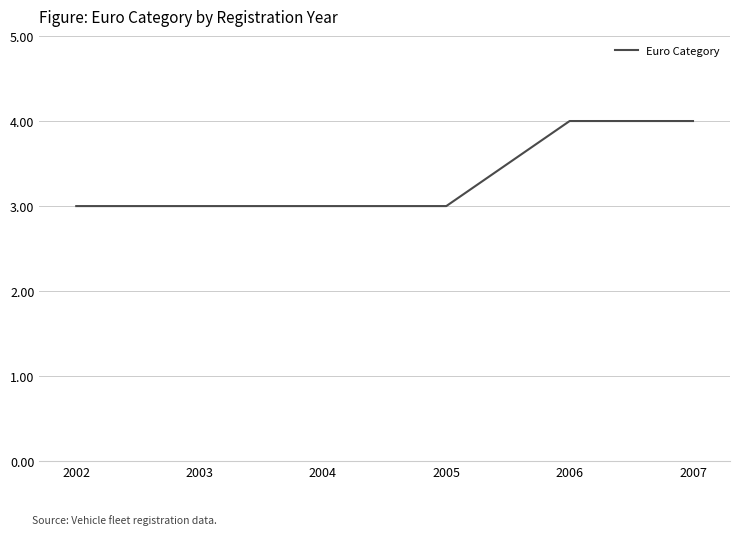

What is the ratio of the value at 2007 to the value at 2004?

1.3